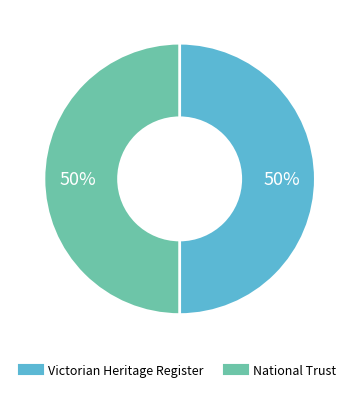

To the nearest percent, what is the average slice percentage?

50%